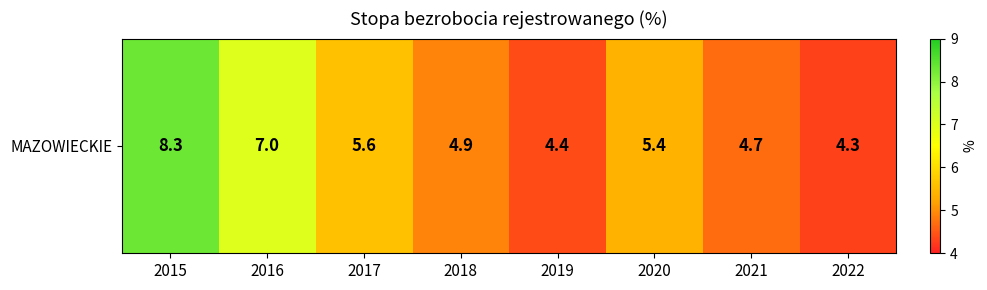

What is the difference between the second highest and minimum values?

2.7